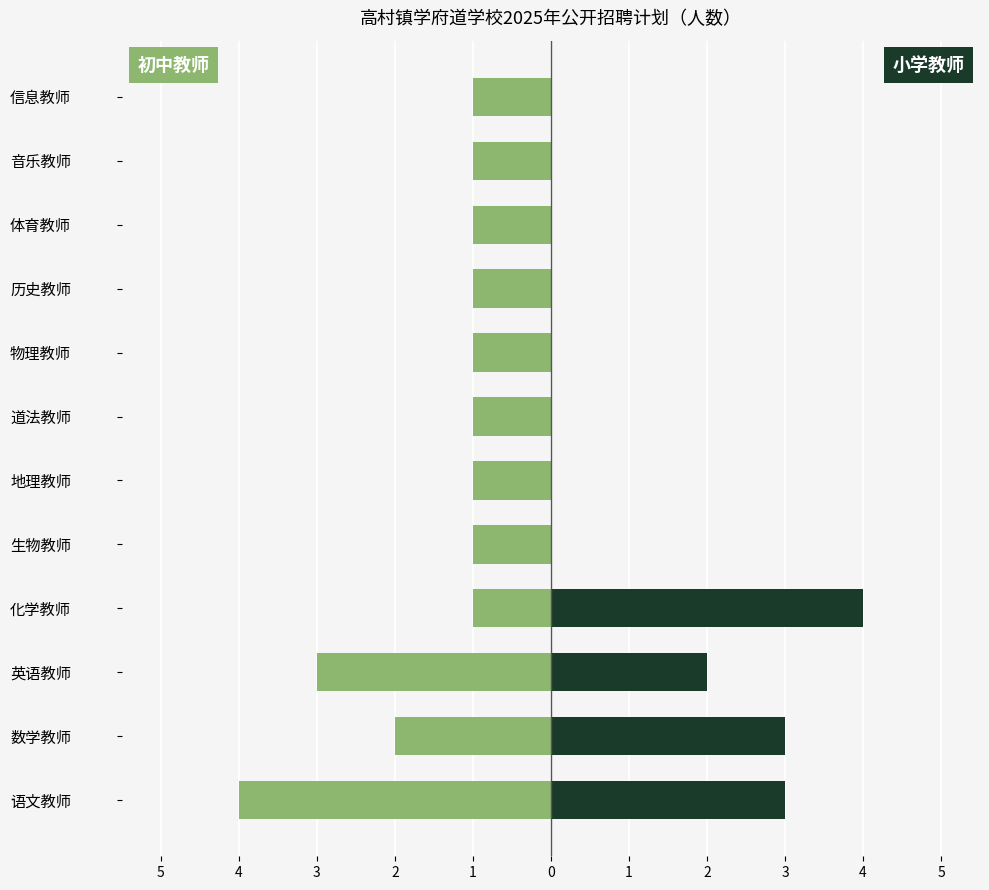

The value of 初中教师 at 生物教师 is -1. True or false?

True